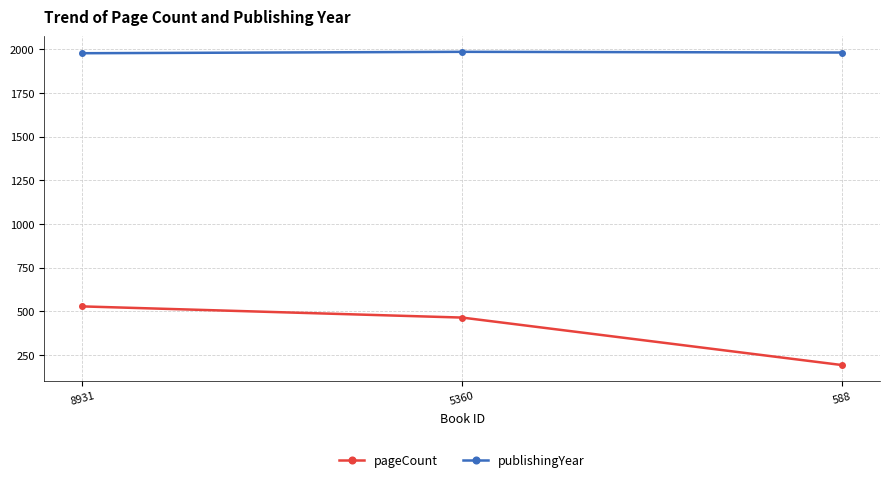

What is the sum of the pageCount values at 588 and 5360?

656